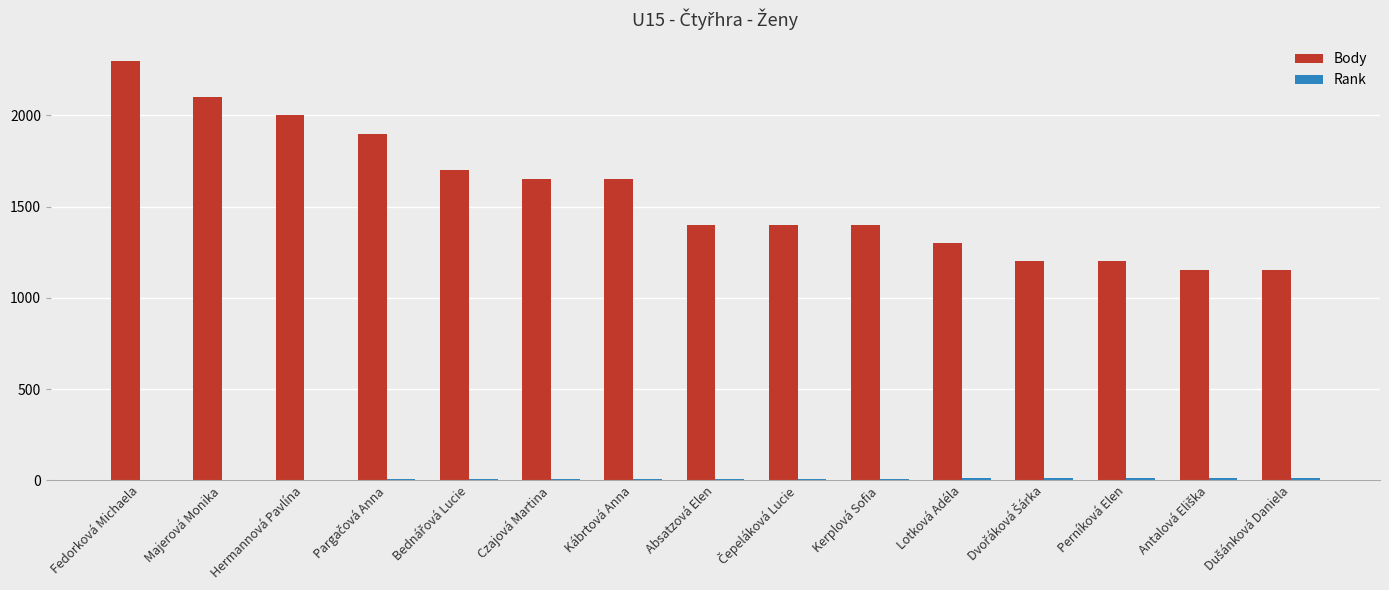

How many distinct data groups are displayed?

2